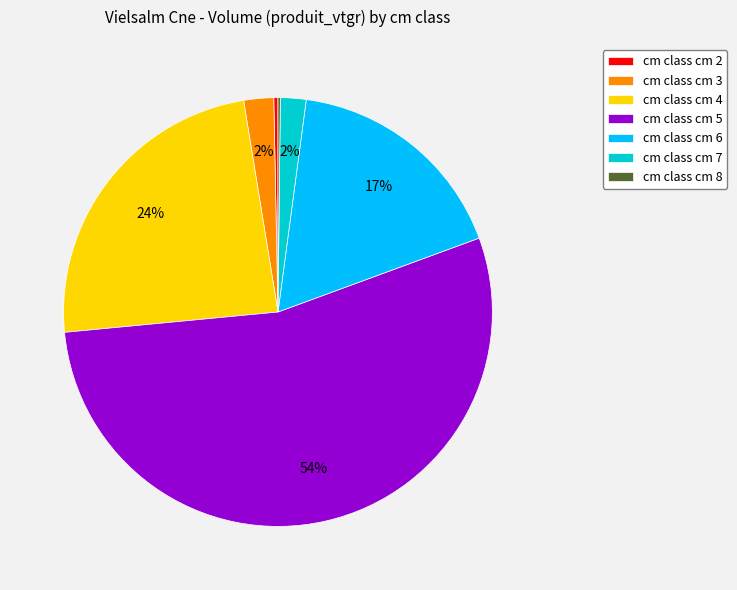

To the nearest percent, what is the average slice percentage?

14%